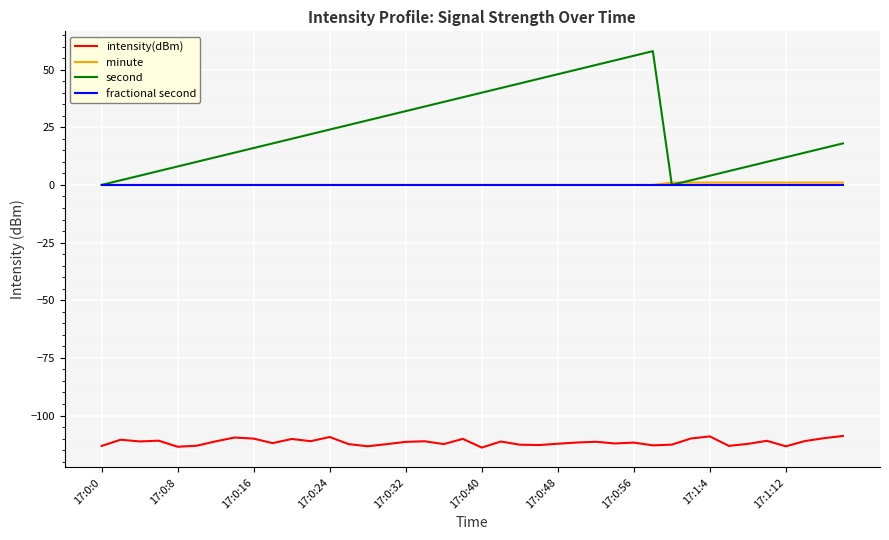

Which series has the largest total across all categories?

second